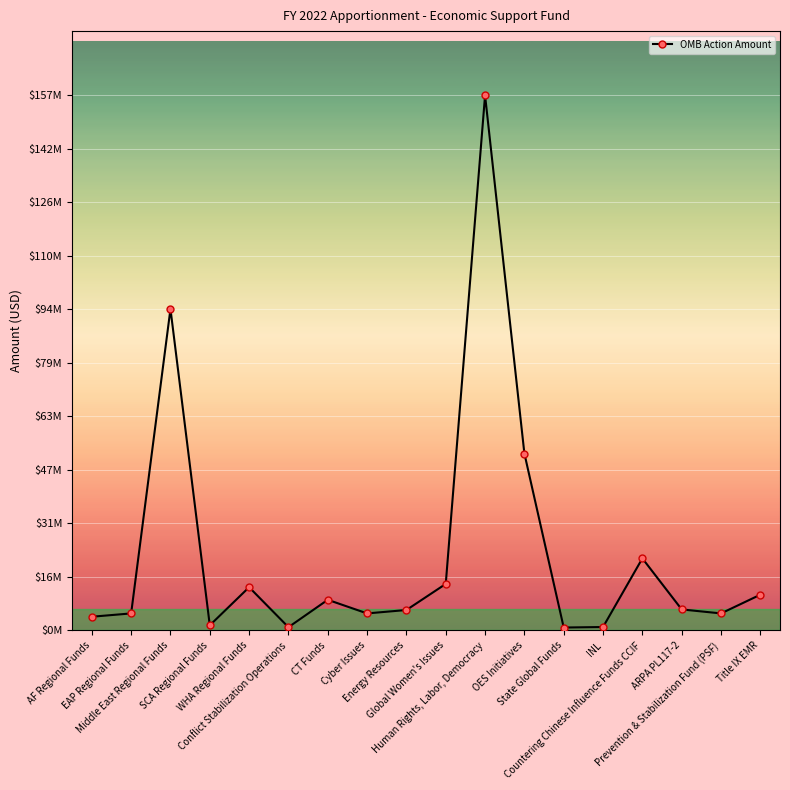

What is the change in value from State Global Funds to Countering Chinese Influence Funds CCIF?

+20325000